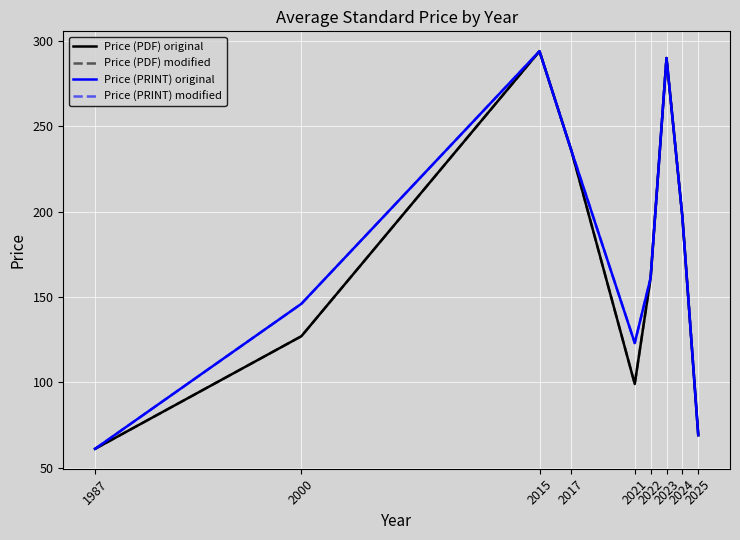

How many interior local valleys does the Price (PRINT) modified series have?

1